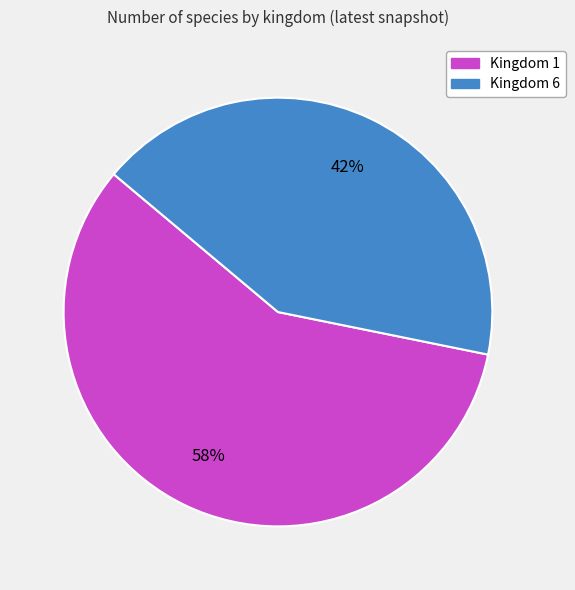

What is the ratio of the value at Kingdom 6 to the value at Kingdom 1?

0.7